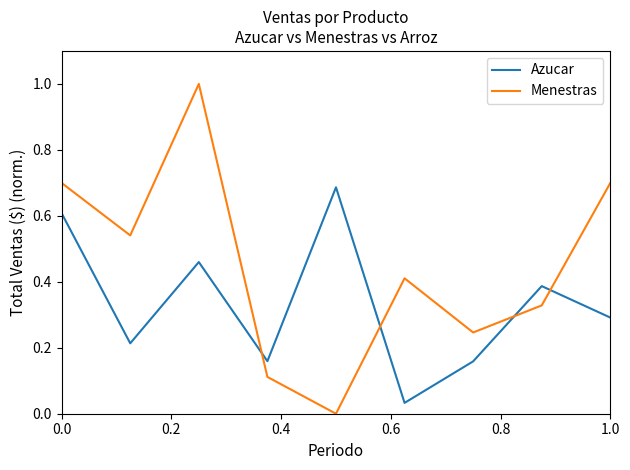

Rank the series by their maximum value, from lowest to highest.

Azucar, Menestras